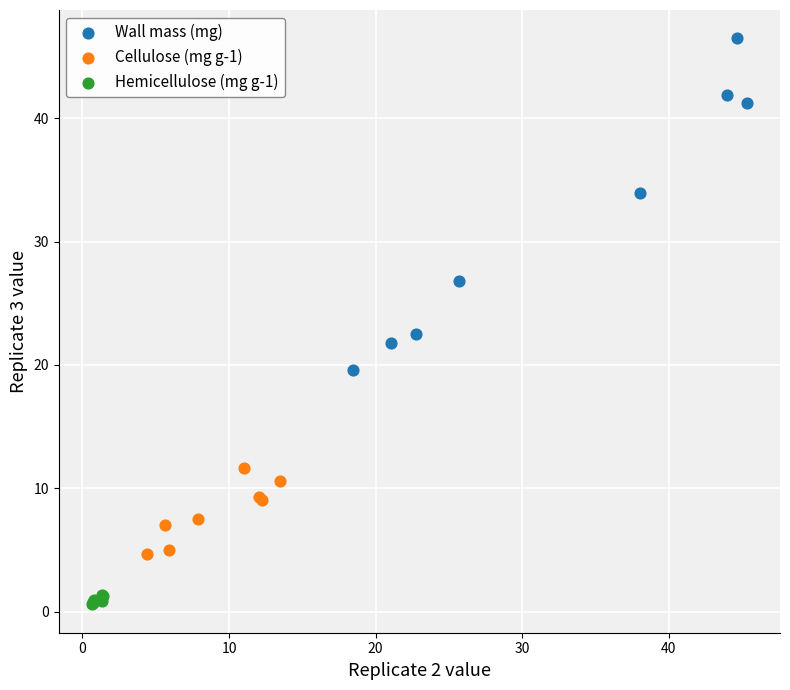

Which series contains the lowest Y value?

Hemicellulose (mg g-1)